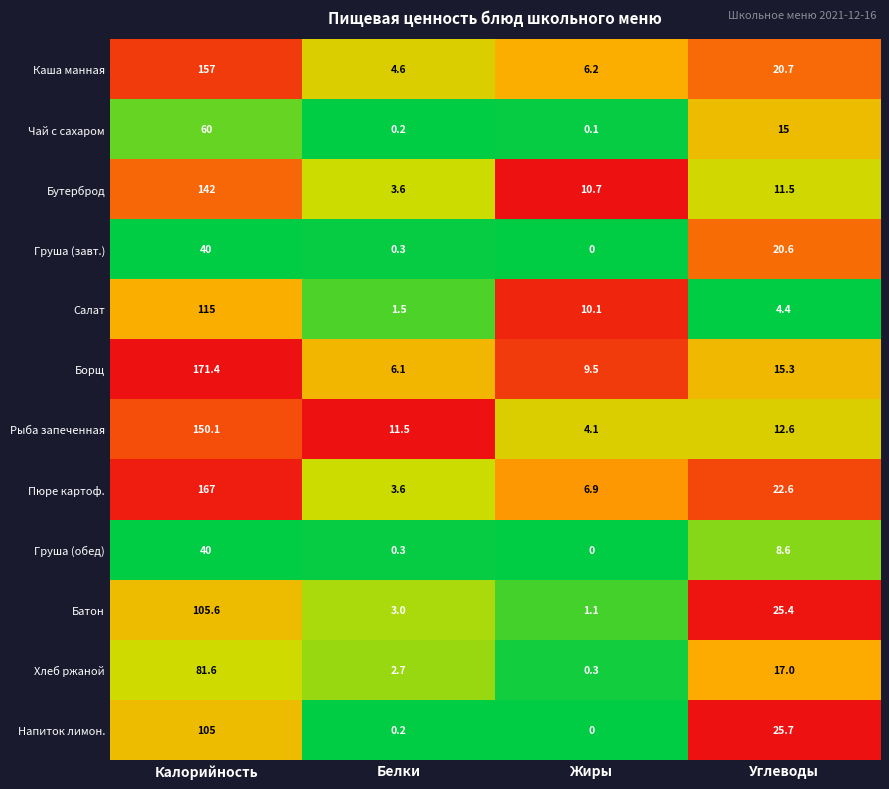

What is the greatest value displayed?

171.4